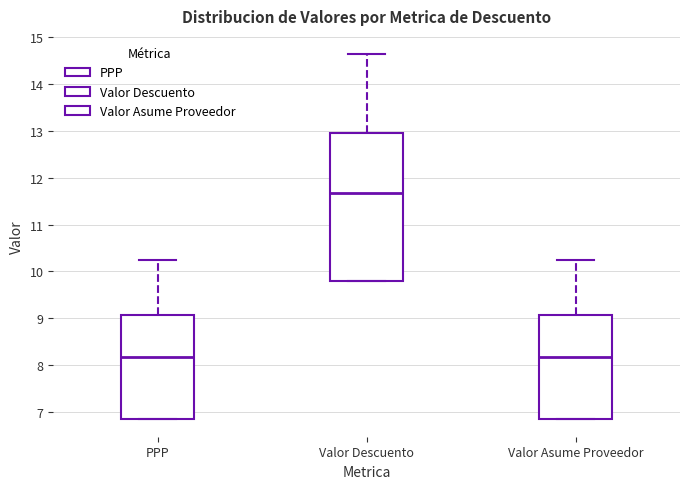

Comparing the boxes themselves (not the whiskers), which one is the tallest?

Valor Descuento